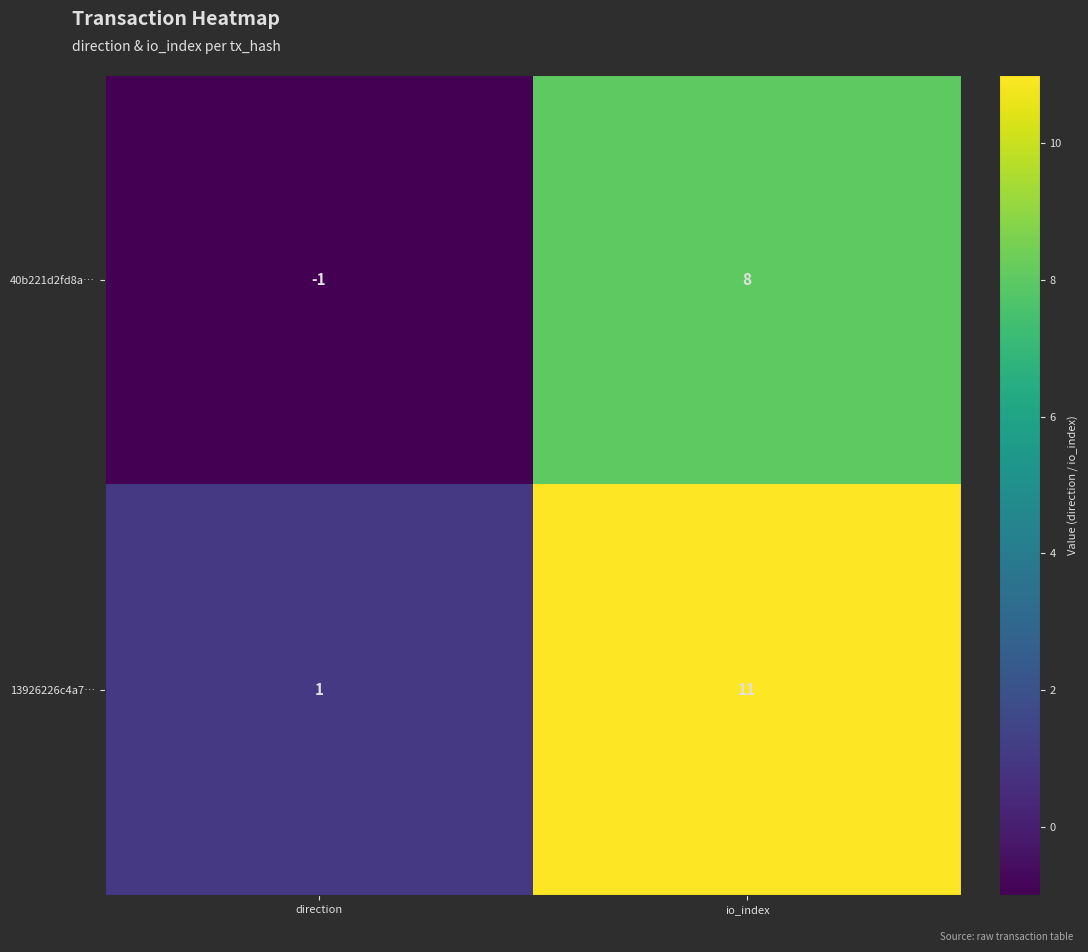

At which category does the chart reach its minimum across all series?

direction